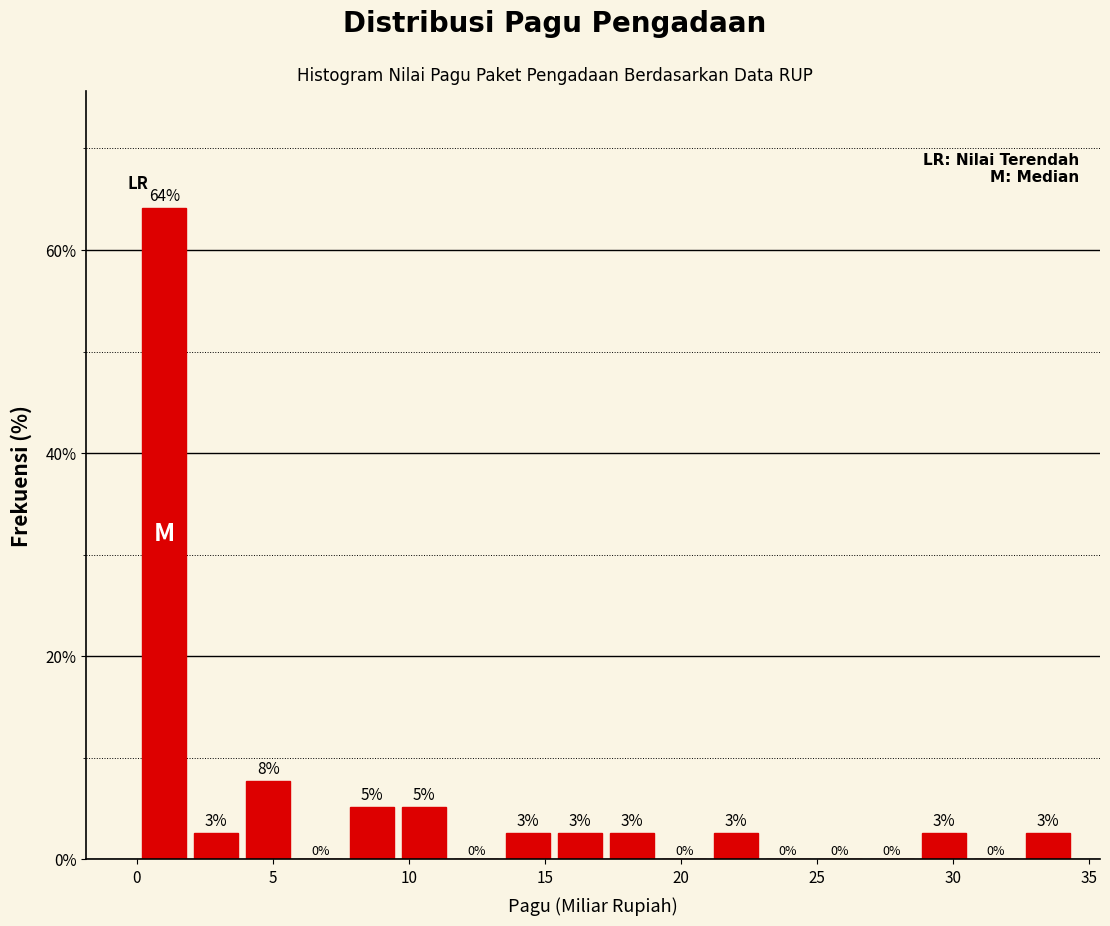

Read against the x-axis, roughly where is the centre of the tallest bar?

1.0